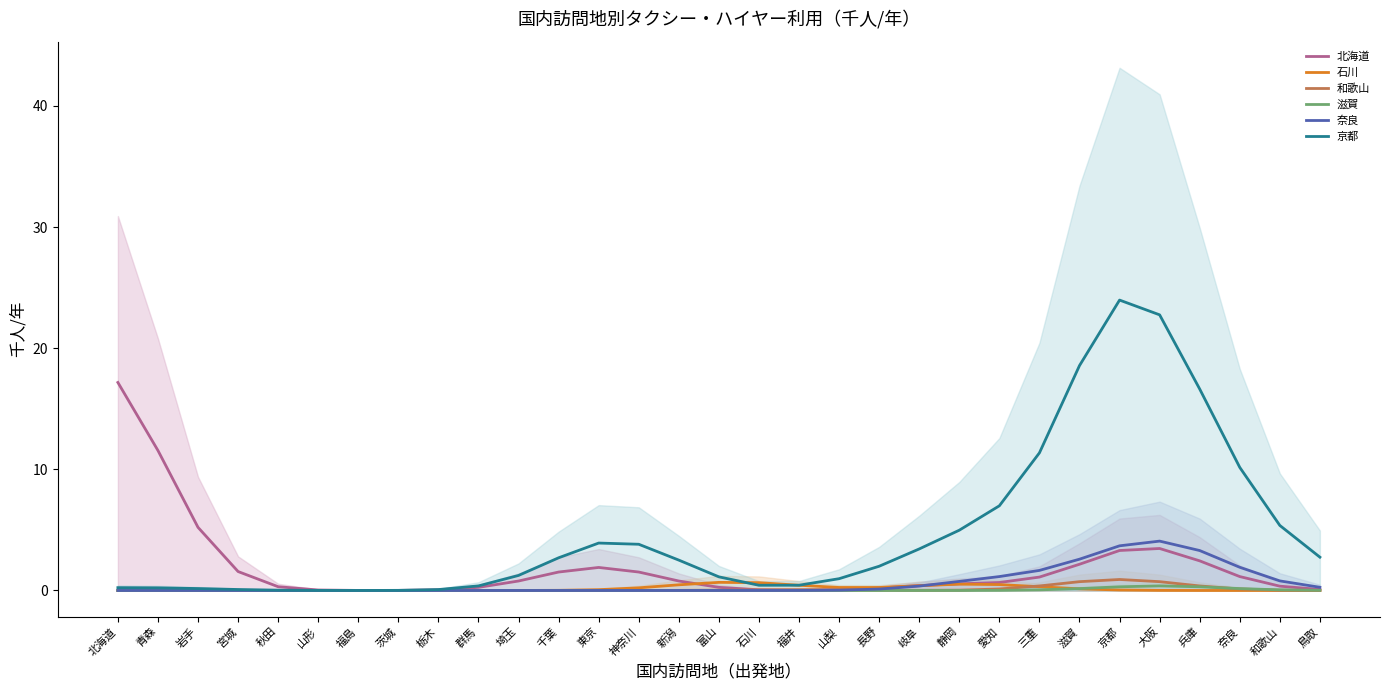

What is the total value across all series at 東京?

5.9